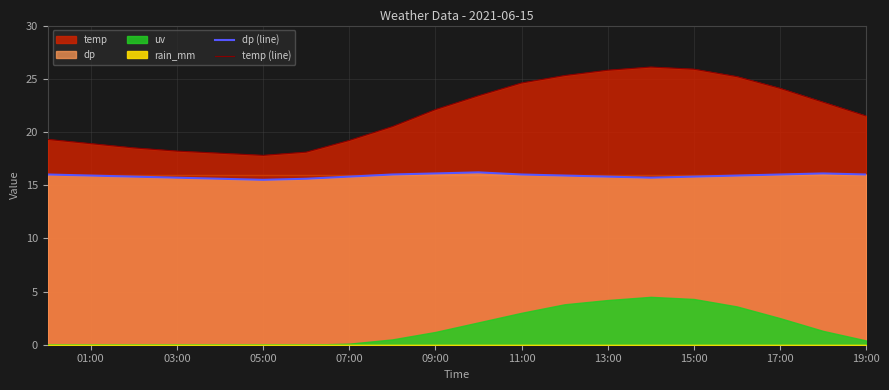

True or false: dp (line) and temp (line) intersect in this chart.

False